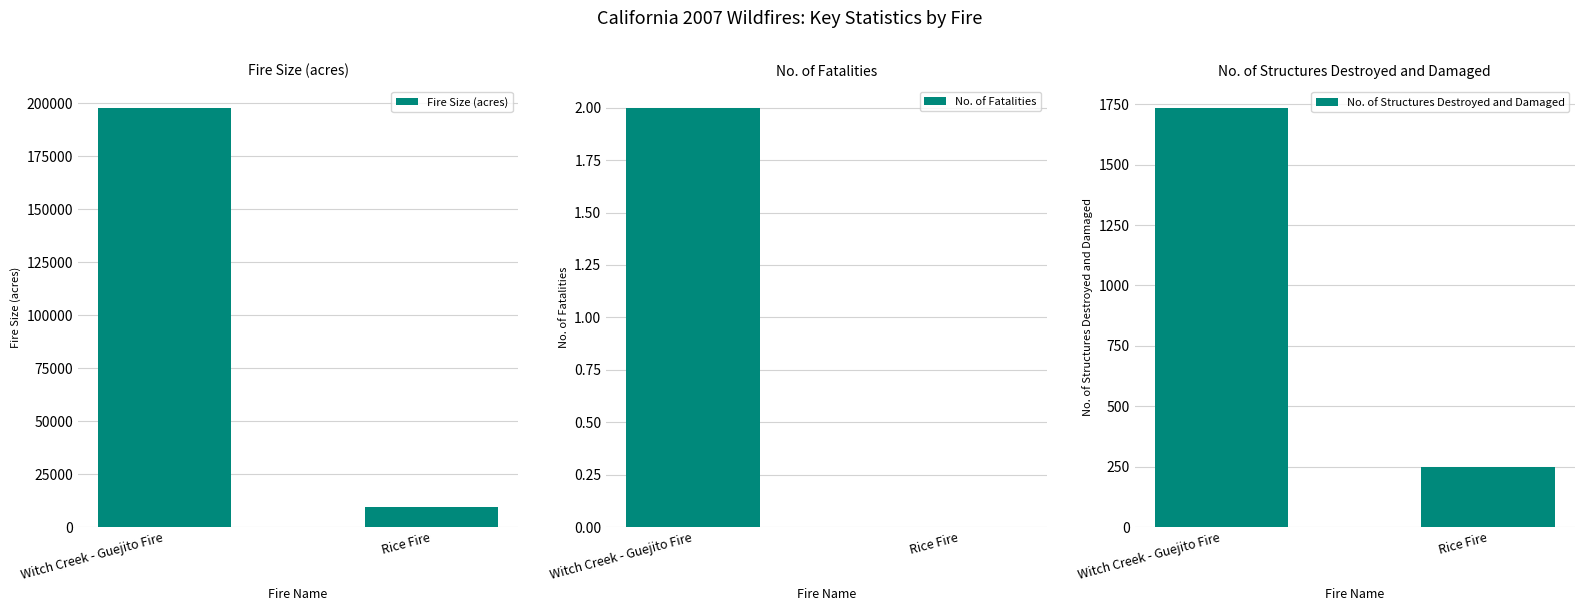

How many values in the No. of Fatalities series are below 2?

1